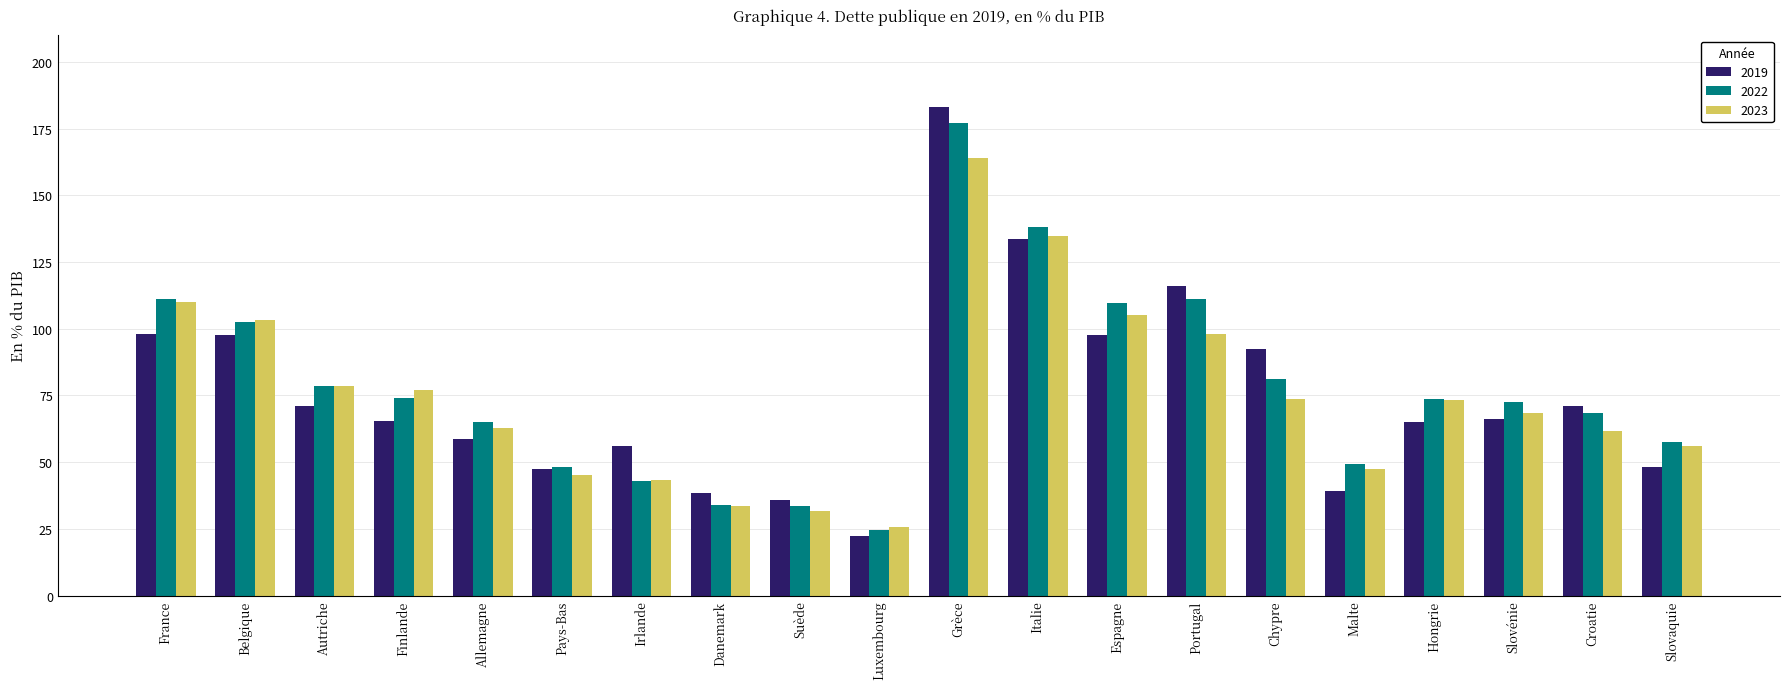

At which category is the sum across all series the highest?

Grèce